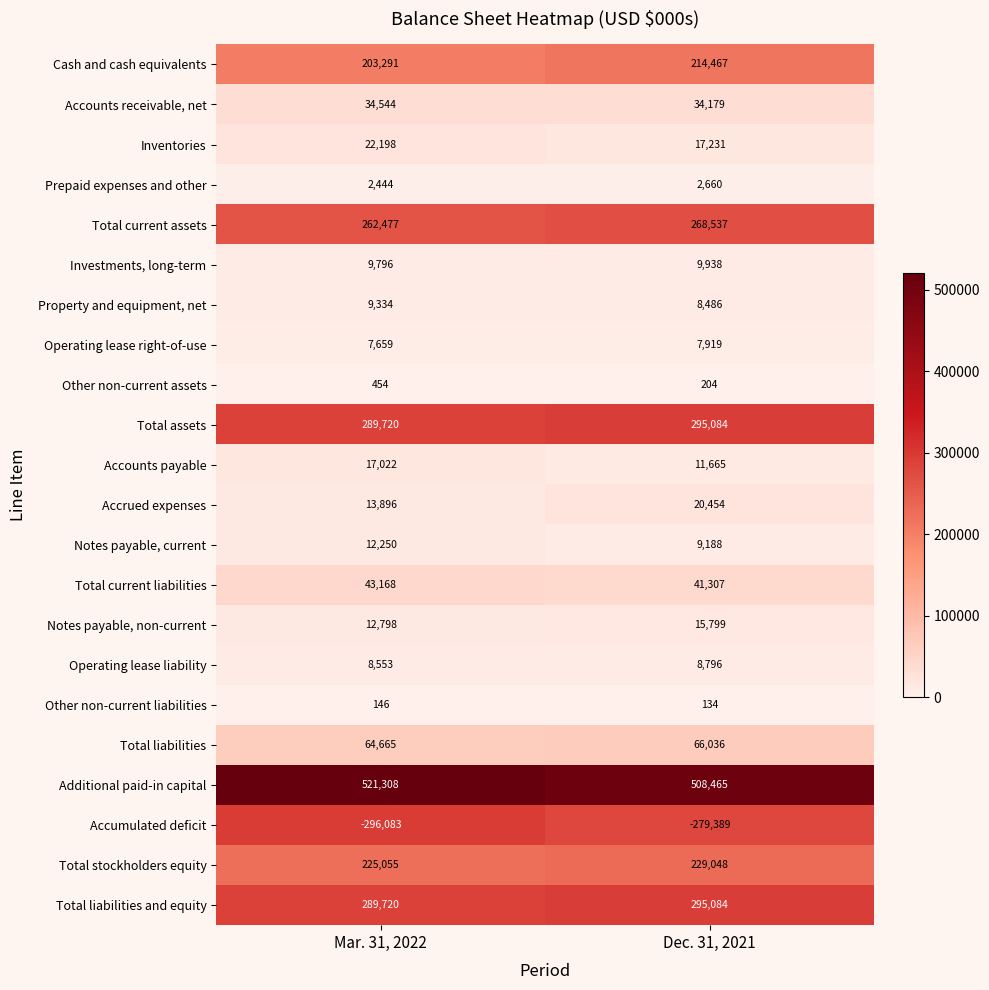

What is the total value across all series at Dec. 31, 2021?

1785292